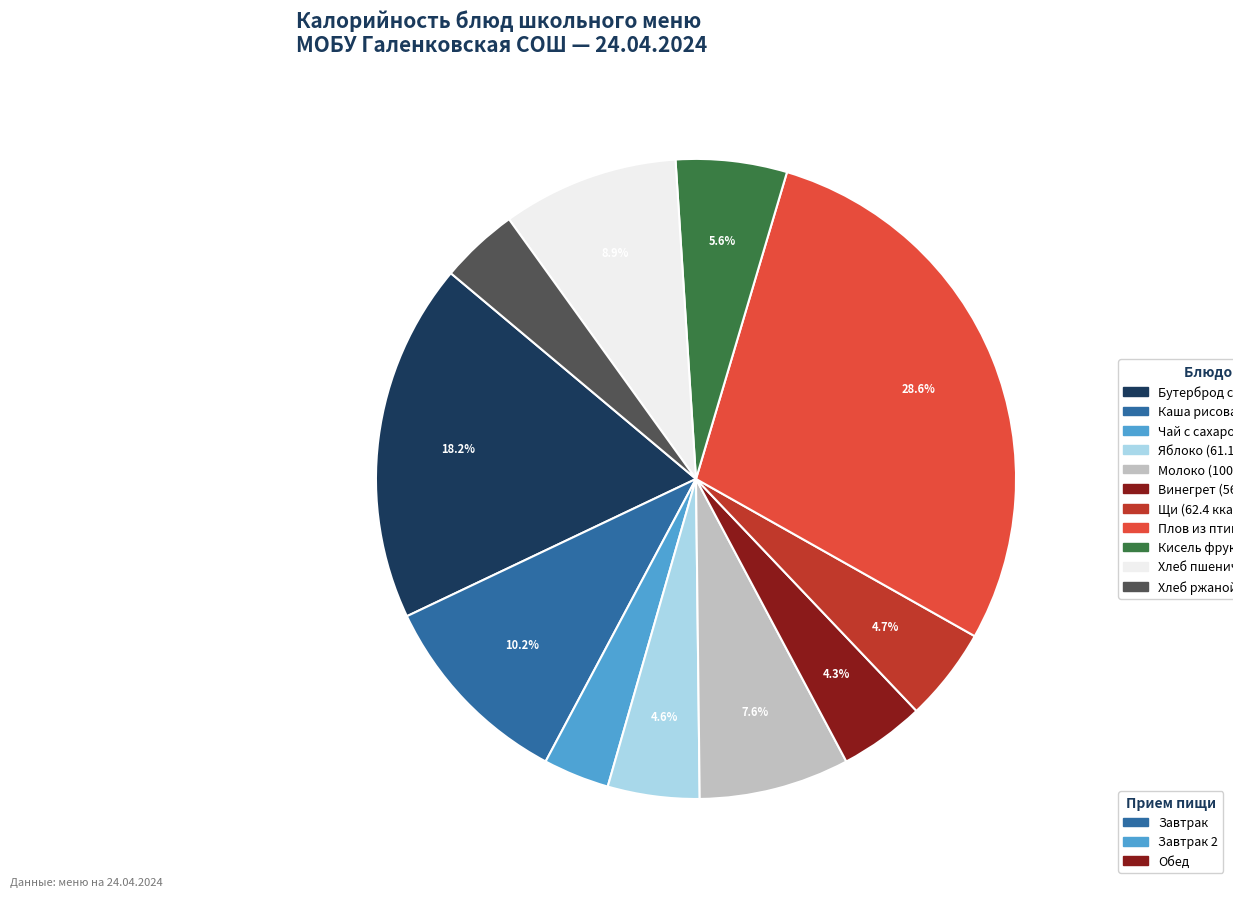

Is there a majority slice in this chart?

No